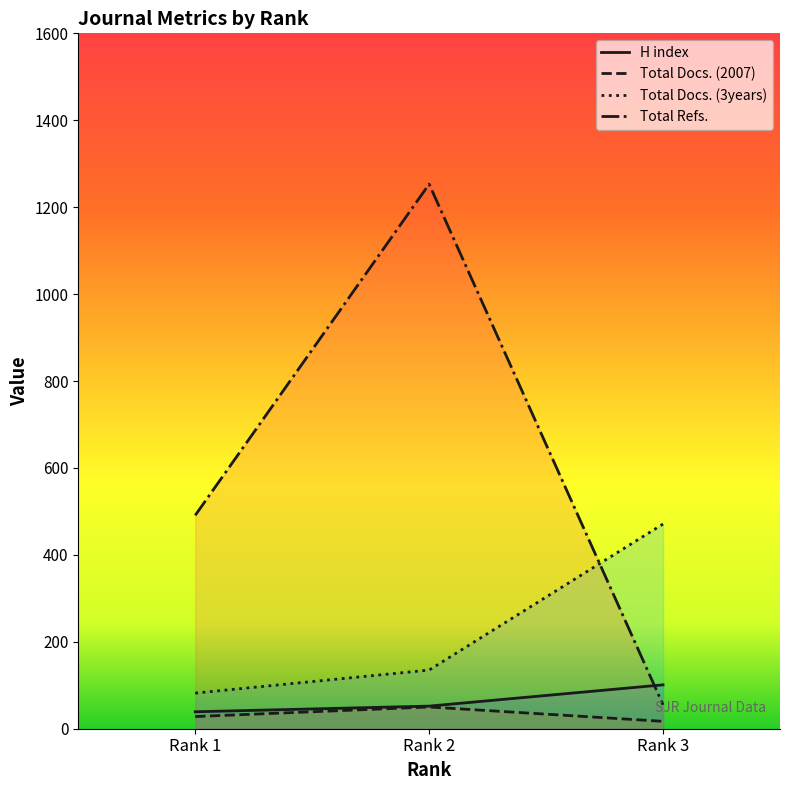

What are all the series names shown in the legend?

H index, Total Docs. (2007), Total Docs. (3years), Total Refs.